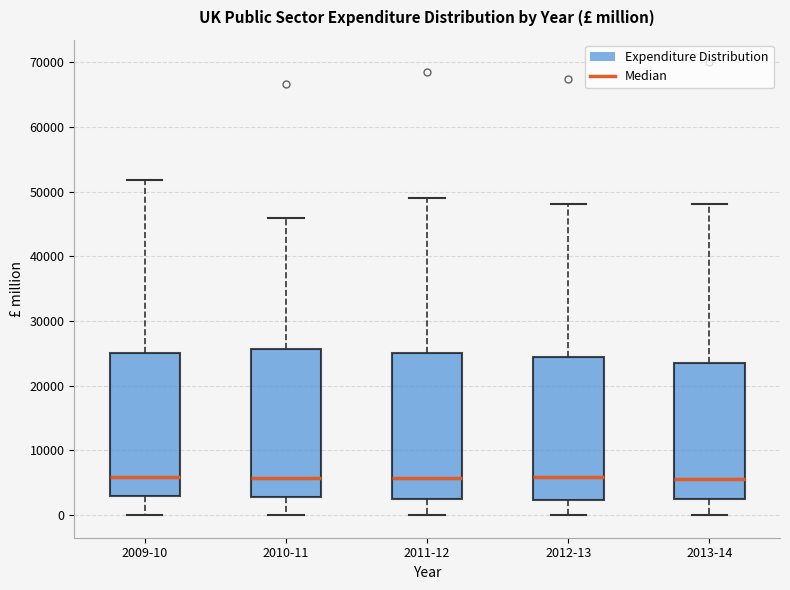

Reading left to right, read every box against the y-axis: the position of its median line, the range the box covers, and the ends of its whiskers. The values are not printed on the chart, so give them approximately, as read against the axis.

2009-10: median 6000, box 3000 to 25000, whiskers 0 to 52000
2010-11: median 6000, box 3000 to 26000, whiskers 0 to 46000
2011-12: median 6000, box 3000 to 25000, whiskers 0 to 49000
2012-13: median 6000, box 2000 to 24000, whiskers 0 to 48000
2013-14: median 6000, box 2000 to 23000, whiskers 0 to 48000